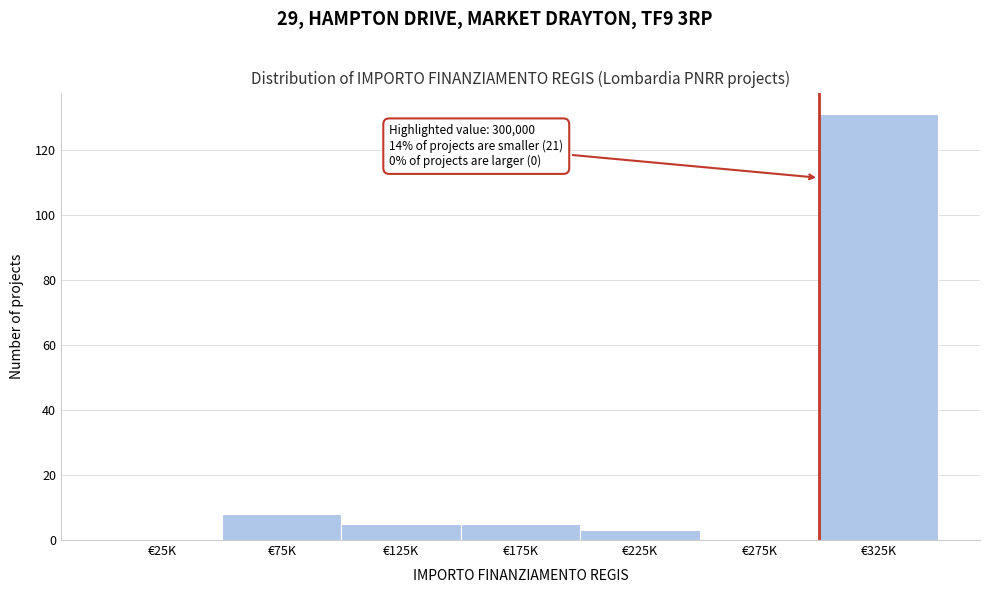

Reading left to right, list all the values displayed in this chart.

€25K=0	€75K=8	€125K=5	€175K=5	€225K=3	€275K=0	€325K=131